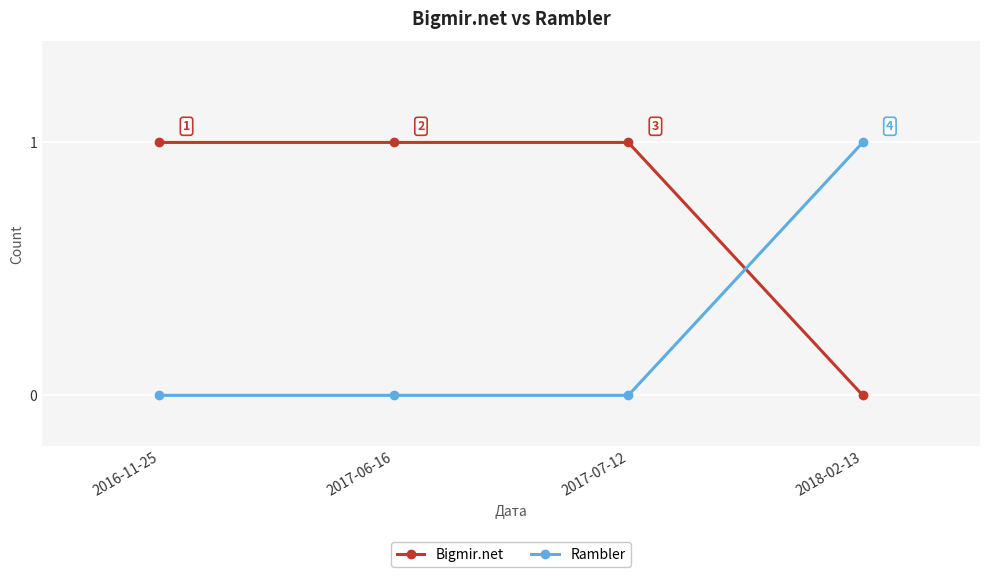

What is the difference between the highest and lowest values at 2017-07-12?

1